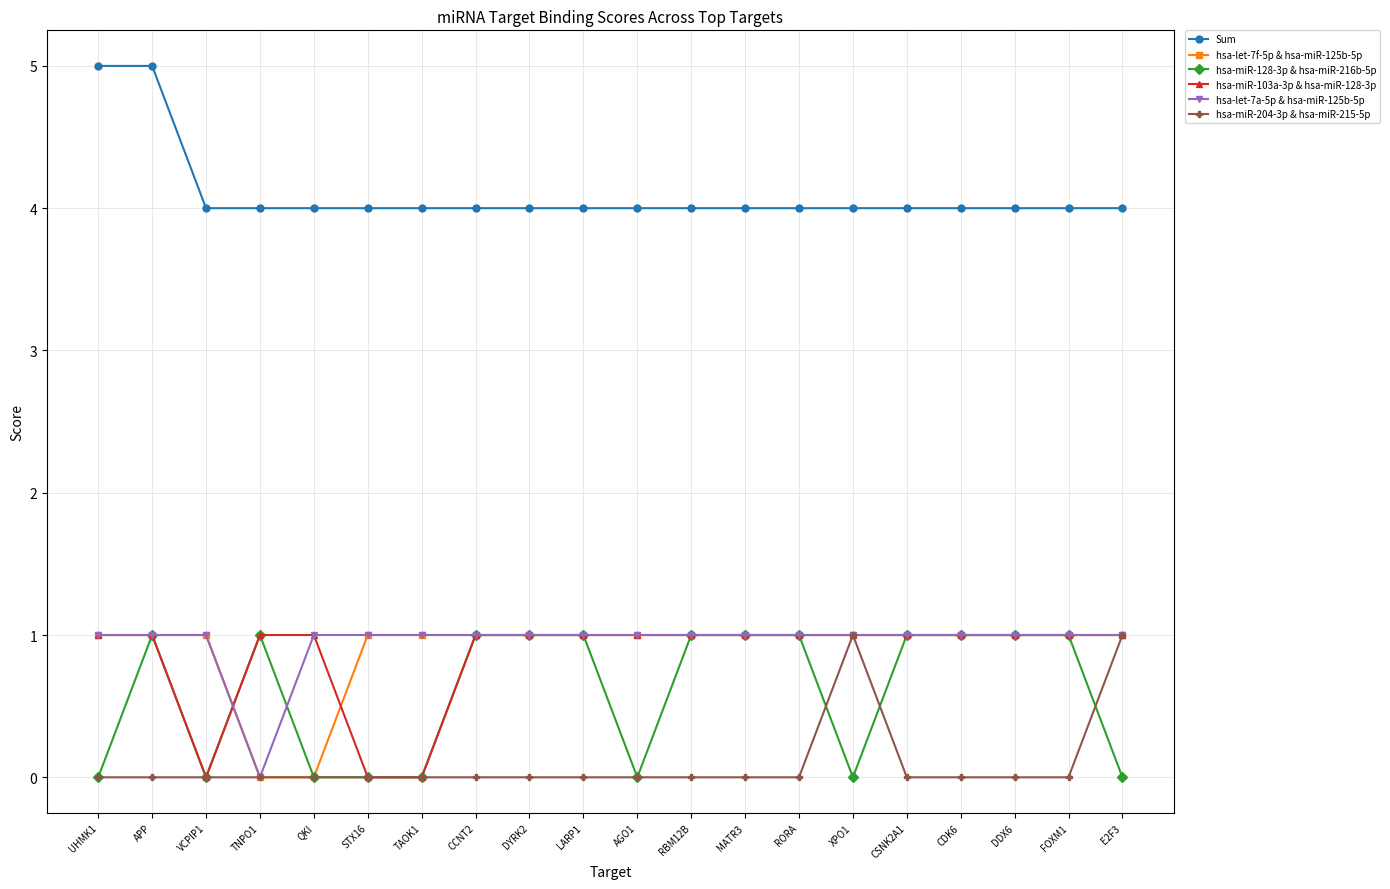

What is the sum of all hsa-let-7a-5p & hsa-miR-125b-5p values?

19